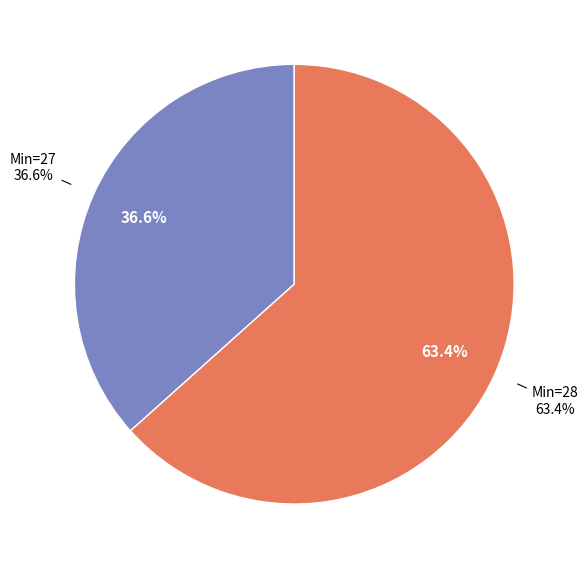

The 28 slice represents 1% of the pie. True or false?

False